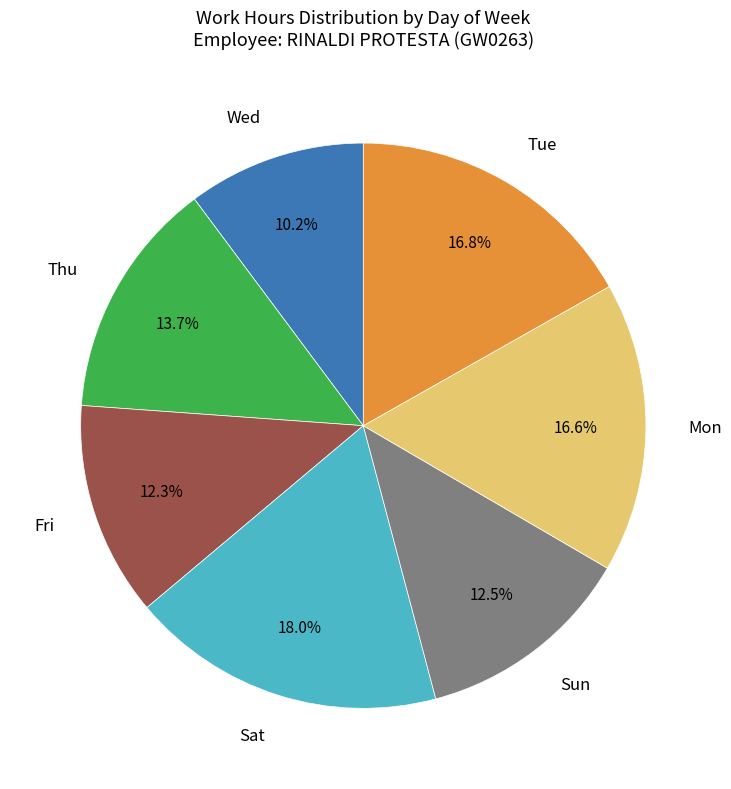

Which has a higher value, Thu or Sun?

Thu